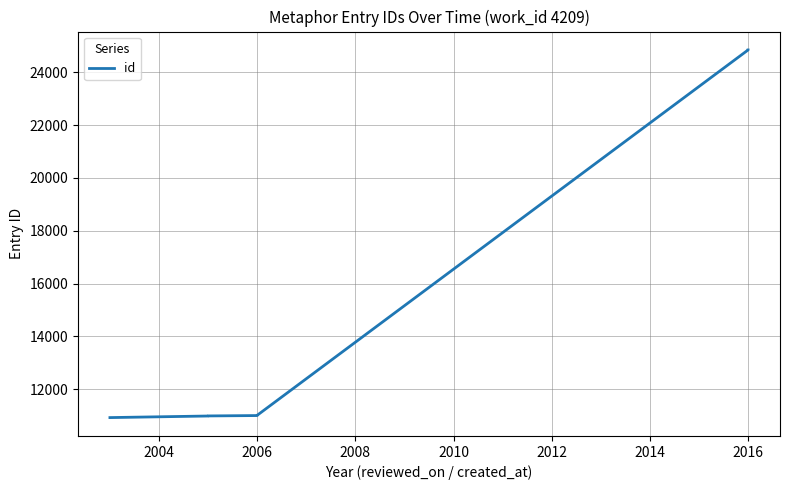

How many values are below 10997?

5